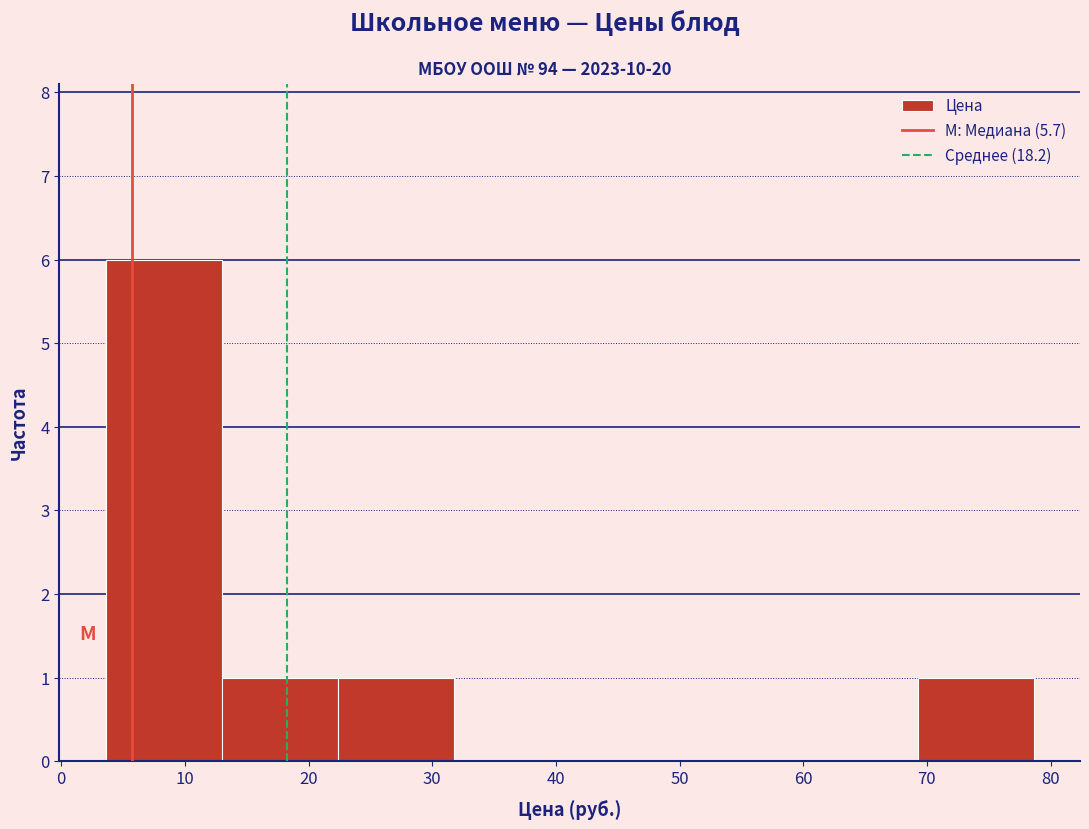

Reading left to right, list every bar in this chart as the range it spans on the x-axis followed by its height. Neither the bar edges nor the heights are printed on the chart, so give them approximately, as read against the axes.

4 to 13: 6
13 to 22: 1
22 to 32: 1
32 to 41: 0
41 to 50: 0
50 to 60: 0
60 to 69: 0
69 to 79: 1